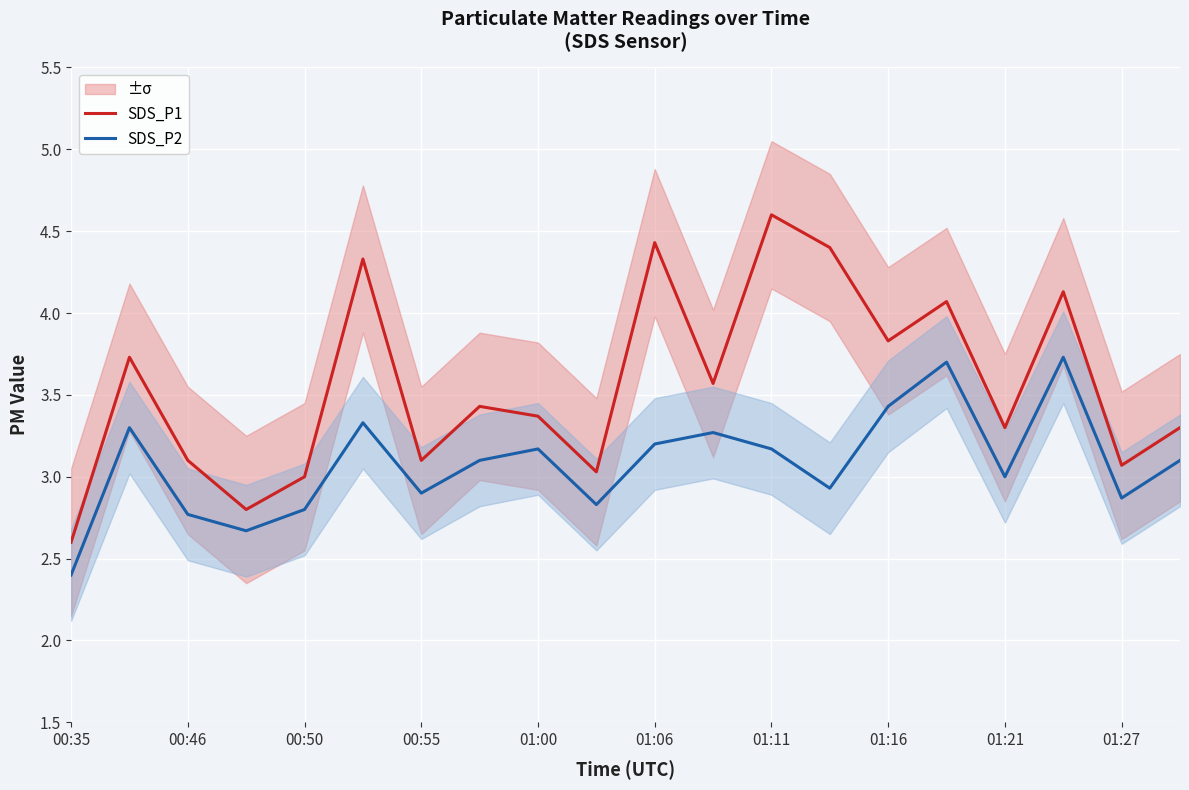

True or false: SDS_P2 and SDS_P1 cross at least once.

False